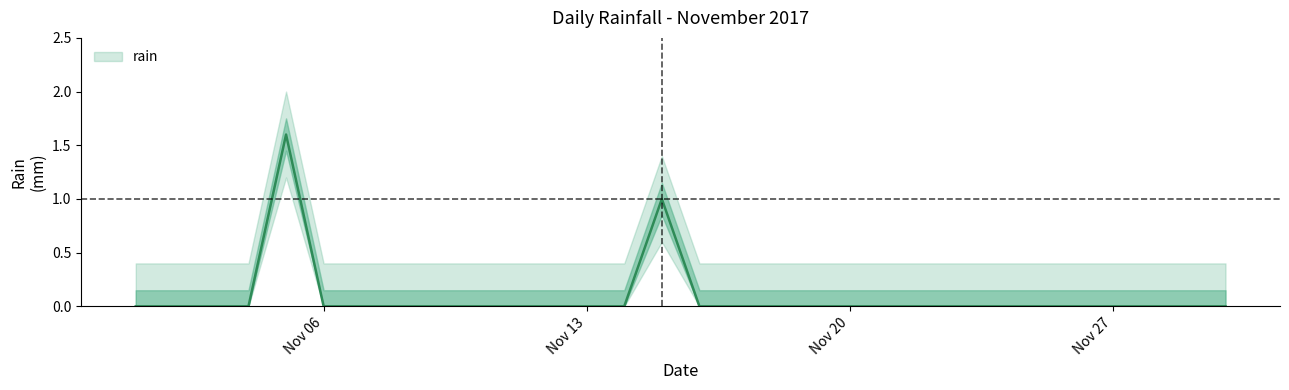

What is the greatest value displayed?

1.6